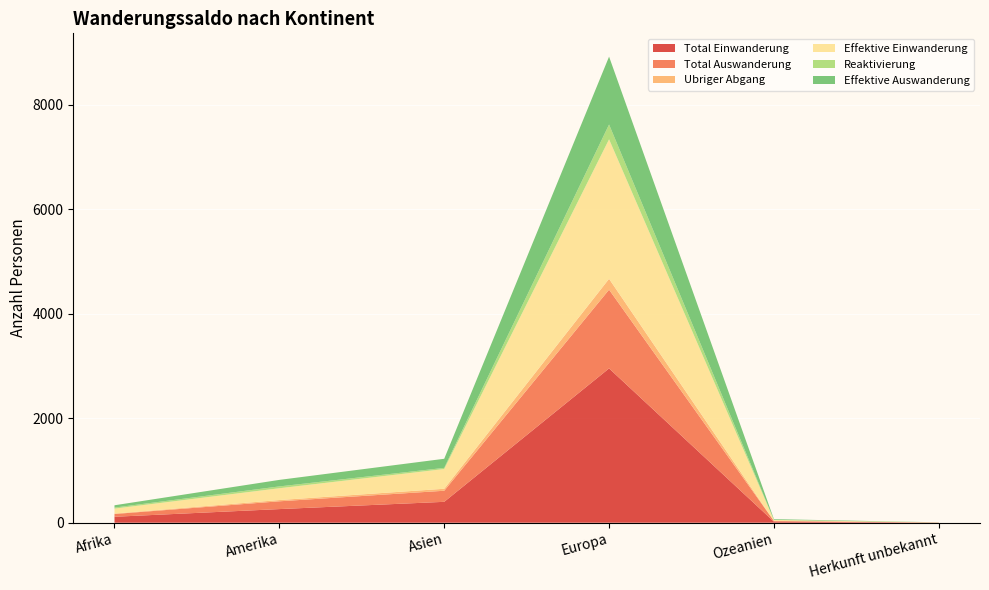

Reading right to left, what are all the values shown in this chart?

Total Einwanderung: 3	20	2954	400	261	114
Total Auswanderung: 1	14	1507	212	149	53
Ubriger Abgang: 0	1	208	38	24	9
Effektive Einwanderung: 2	18	2671	378	226	94
Reaktivierung: 1	2	283	22	35	20
Effektive Auswanderung: 1	13	1299	174	125	44